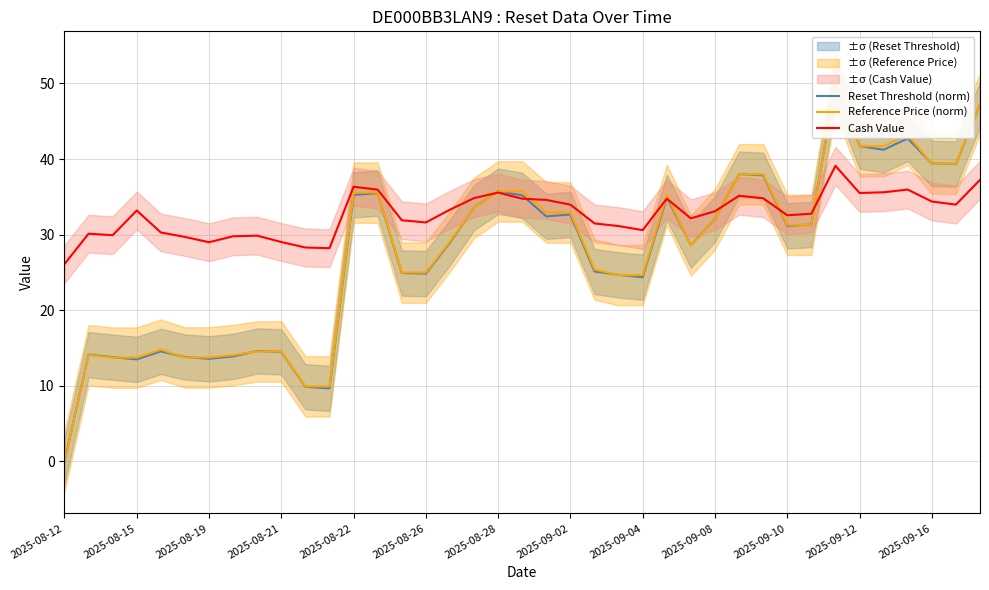

How many intersections are there between Reference Price (norm) and Cash Value?

7